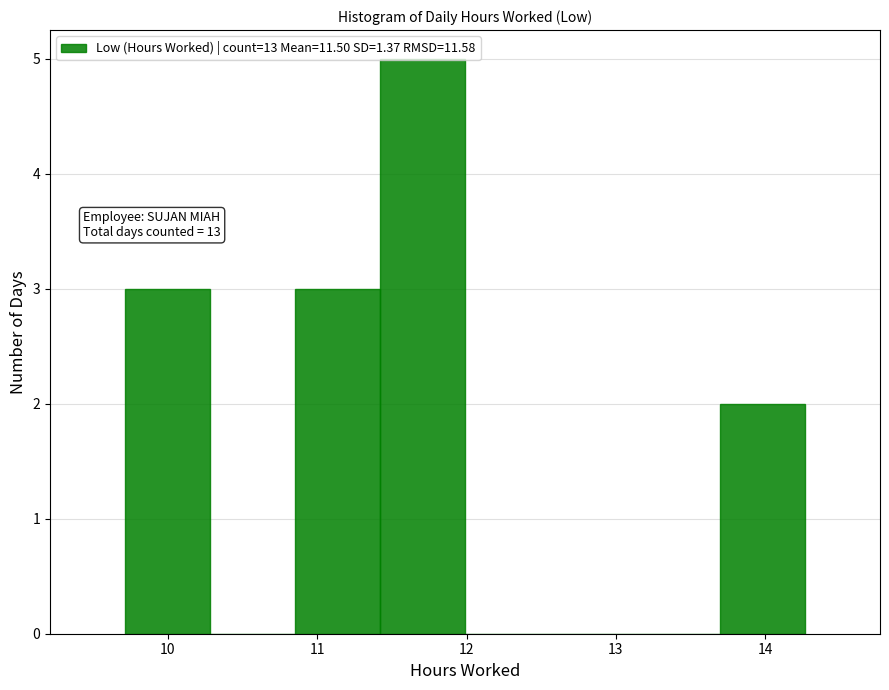

Over which range of the x-axis is the bar tallest?

11.42 to 11.99